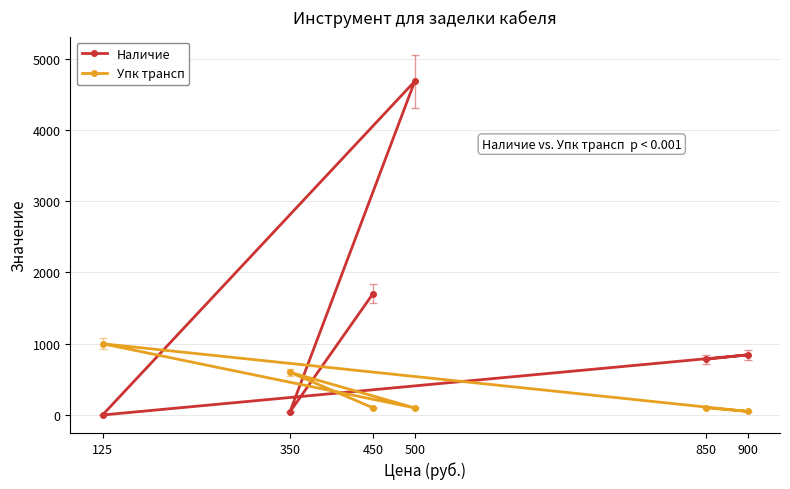

Reading left to right, what are all the values shown in this chart?

Наличие: 125=0	350=41	450=1705	500=4683	850=782	900=844
Упк трансп: 125=1000	350=600	450=100	500=100	850=100	900=50